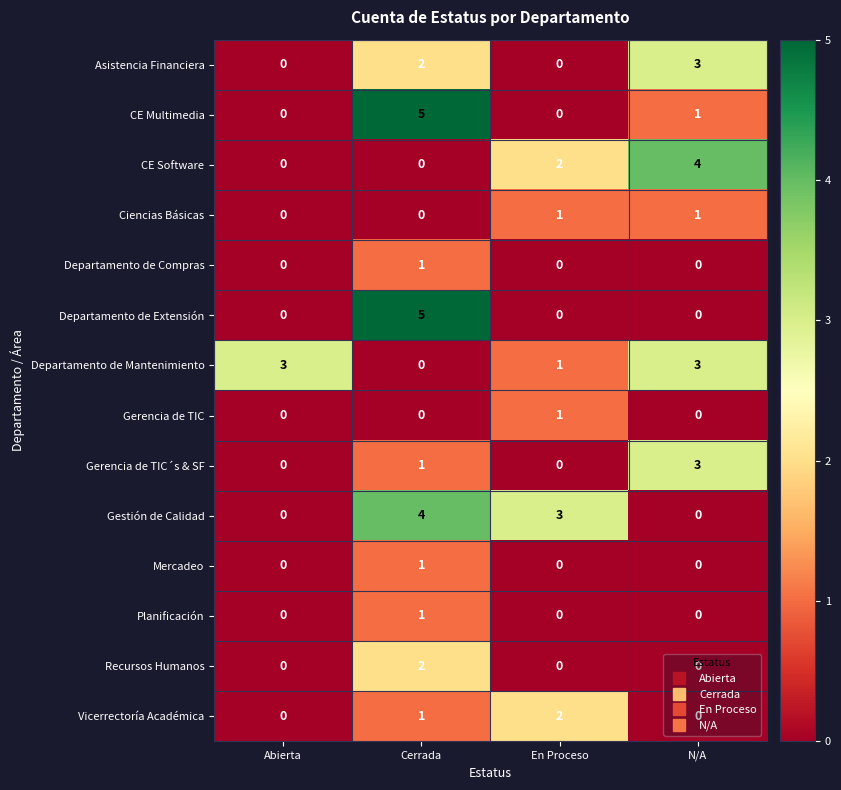

What is the greatest value displayed?

5